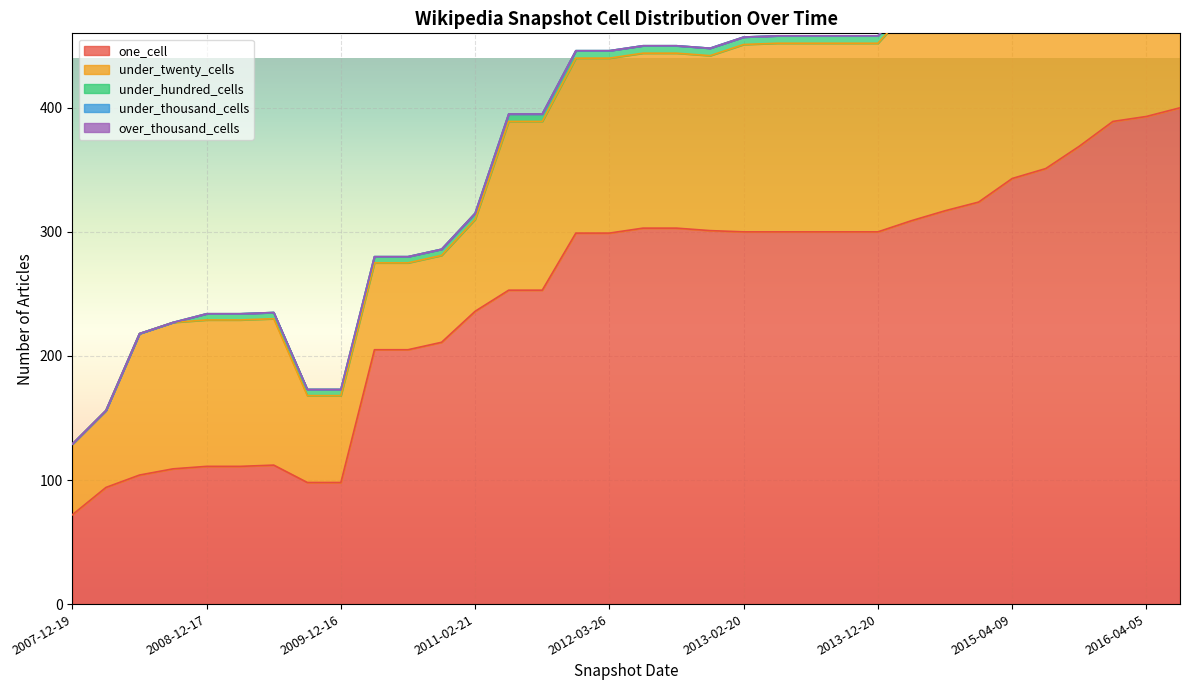

At how many categories does at least one series exceed 18?

37